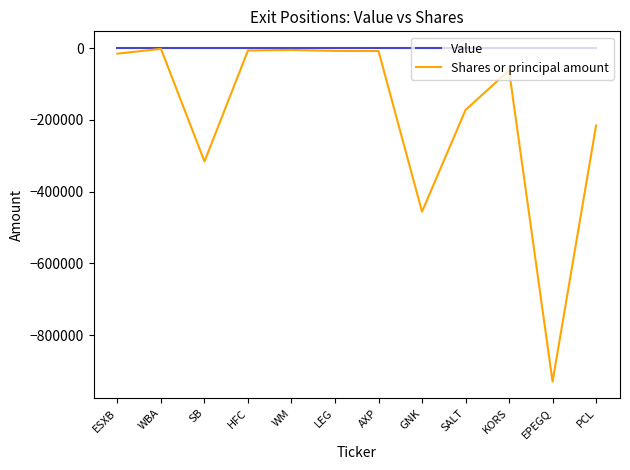

The Shares or principal amount series shows -15695 at ESXB. True or false?

True